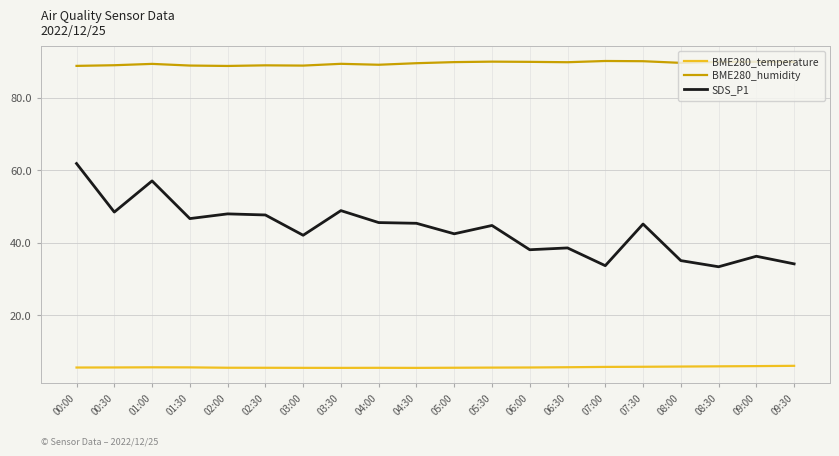

What position from the right is 03:30?

13